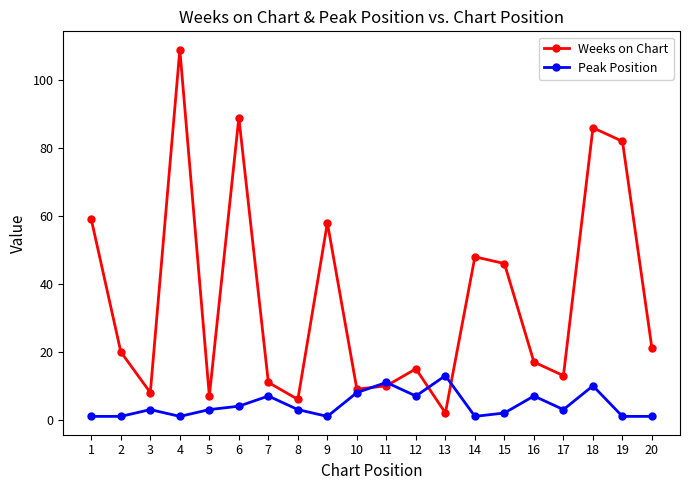

Which series changed the most between 4 and 6?

Weeks on Chart